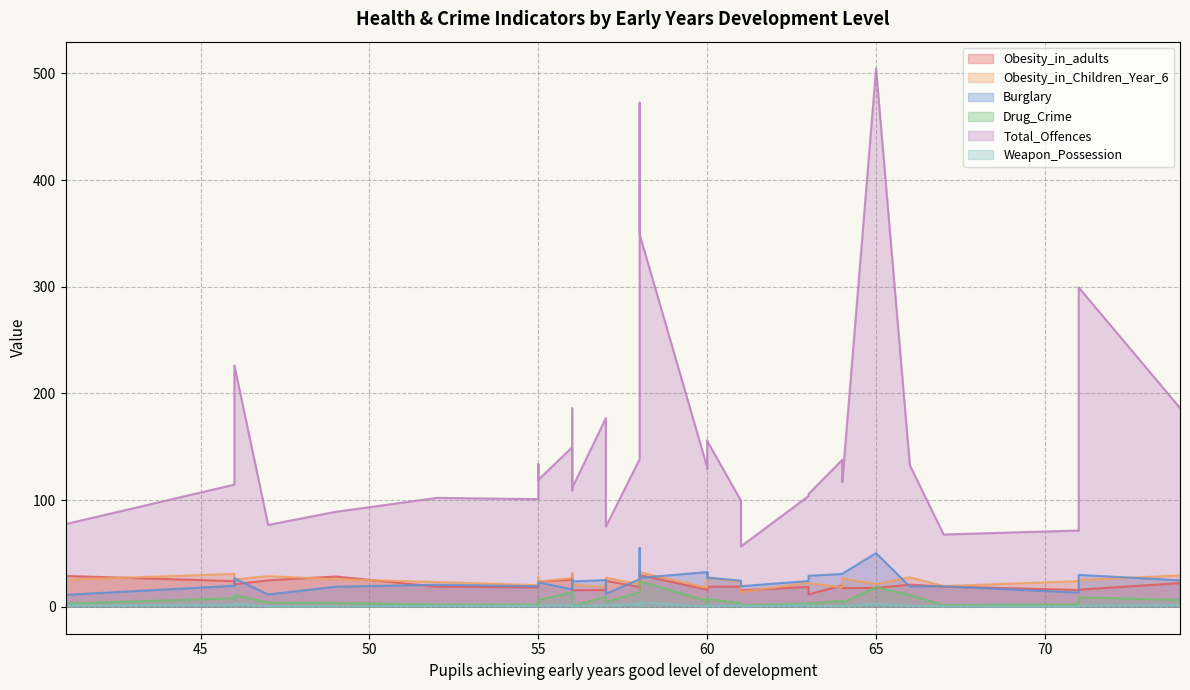

What is the average value of the Total_Offences series?

152.3